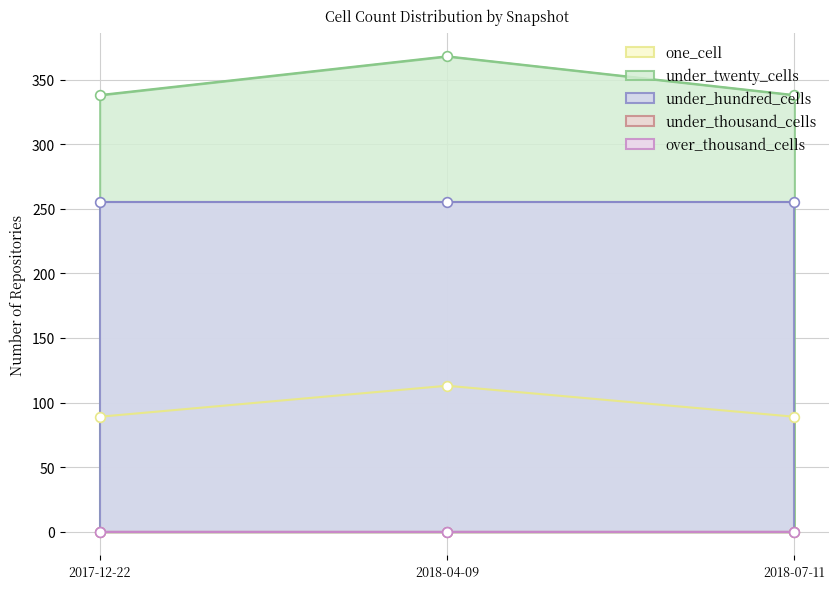

Which label corresponds to the largest value in the chart?

2018-04-09